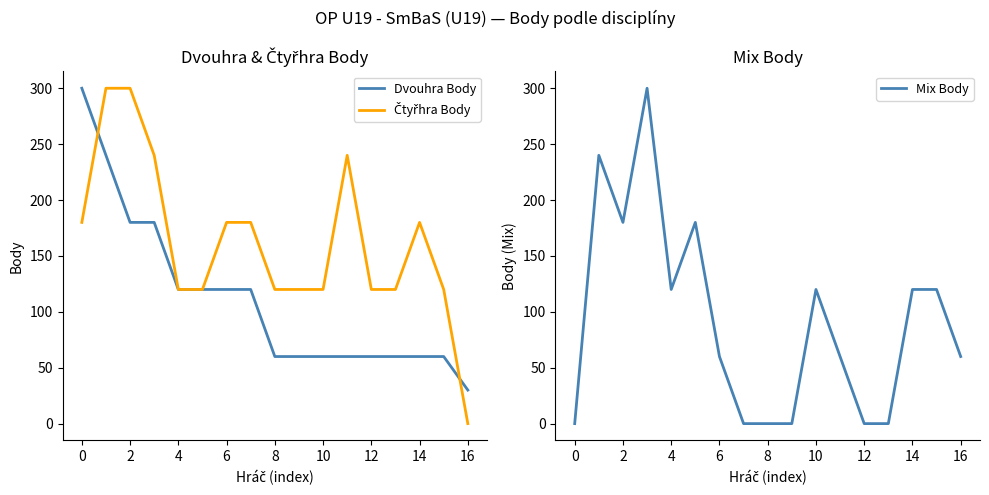

What is the highest value of the Dvouhra Body series?

300